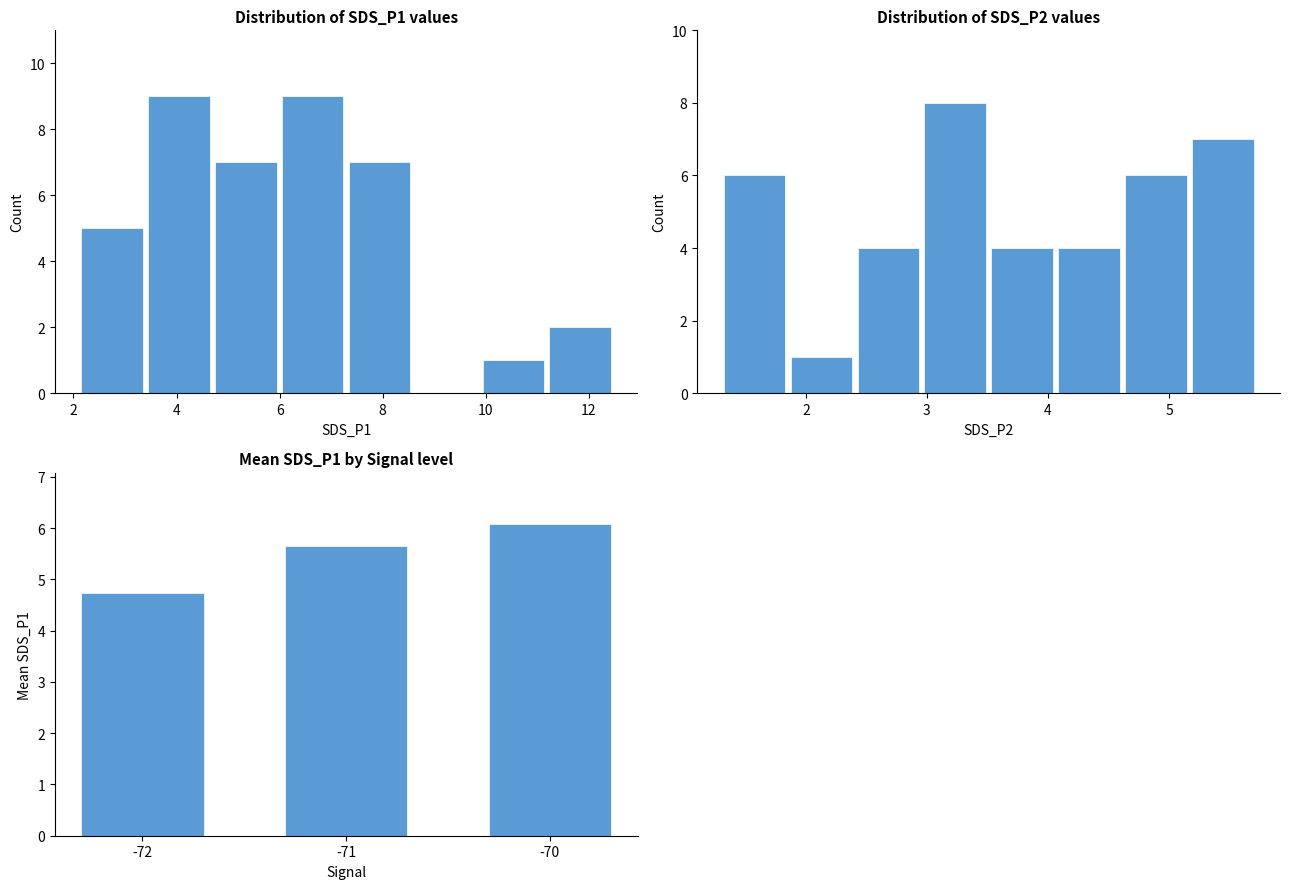

What is the sum of all SDS_P1 values?

232.4